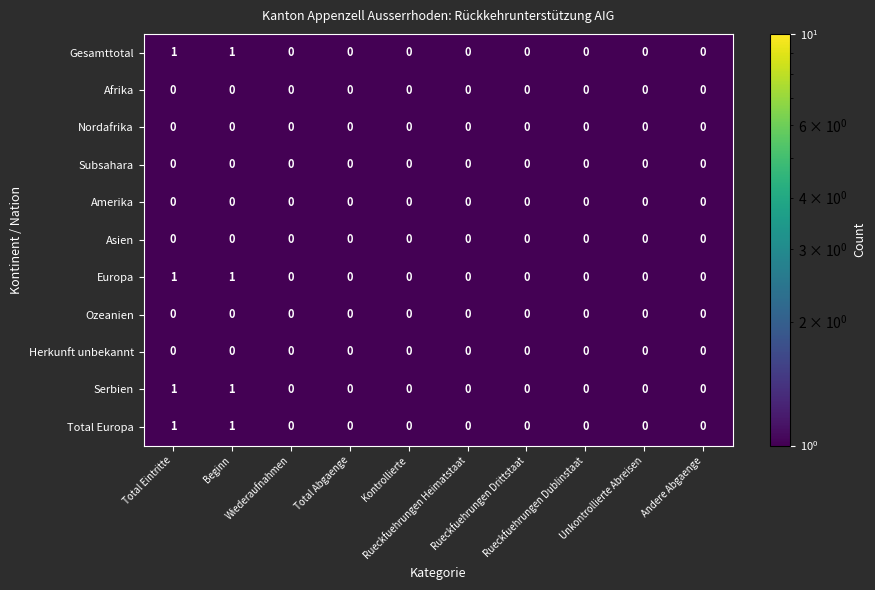

How many series are shown in this chart?

11